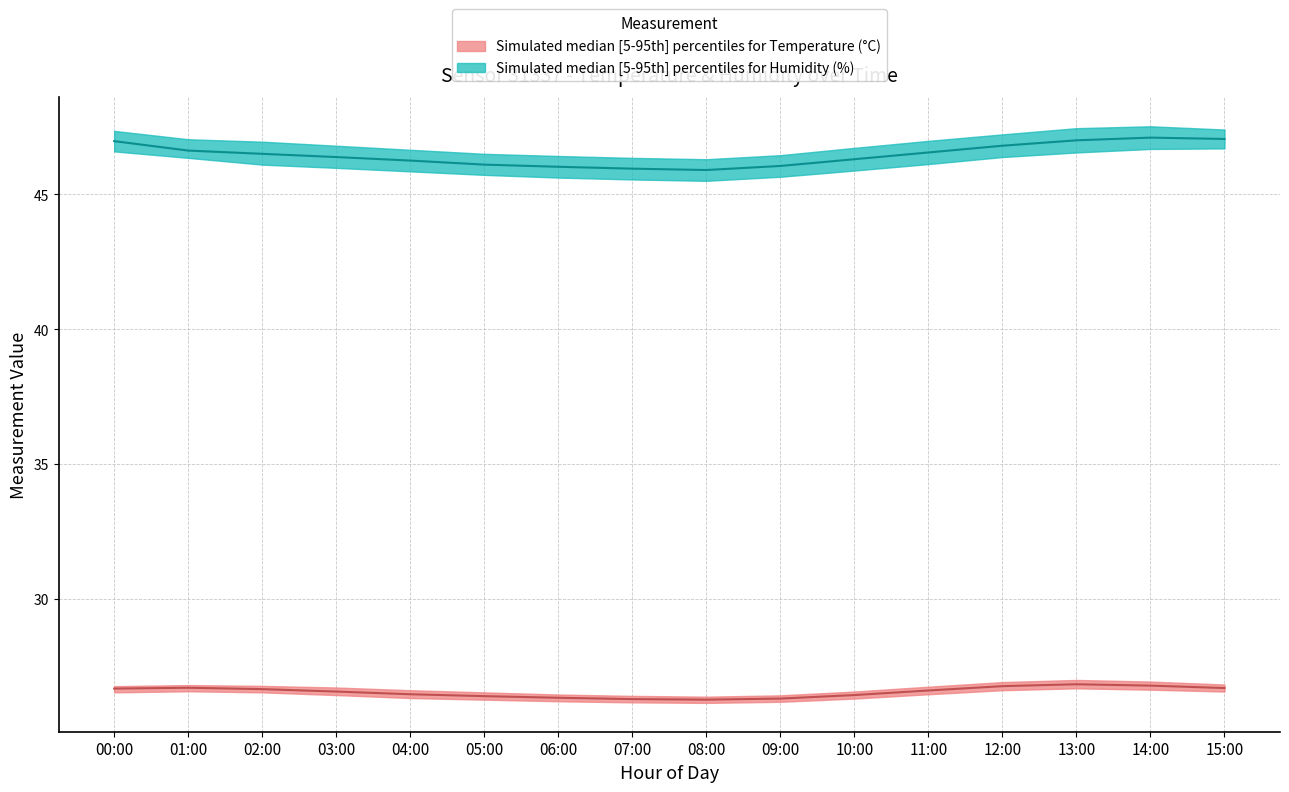

True or false: temperature_lower and humidity_median intersect in this chart.

False